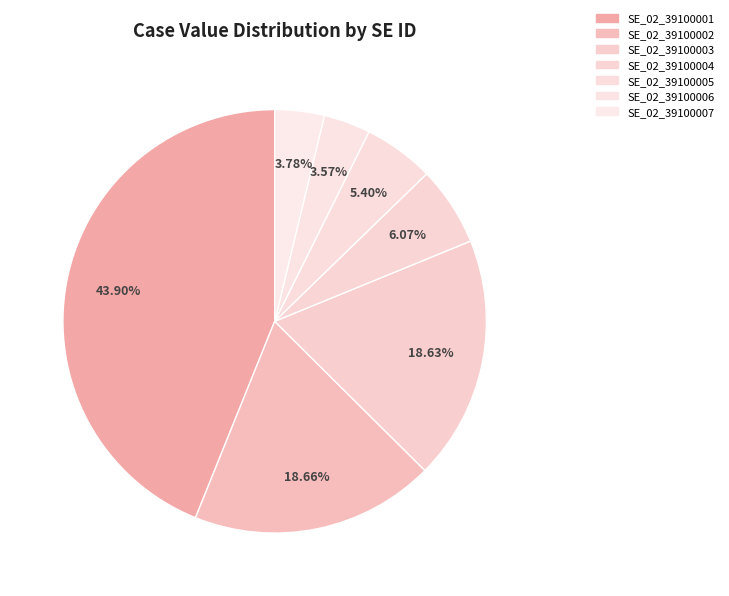

True or false: SE_02_39100004 accounts for 6% of the total.

True